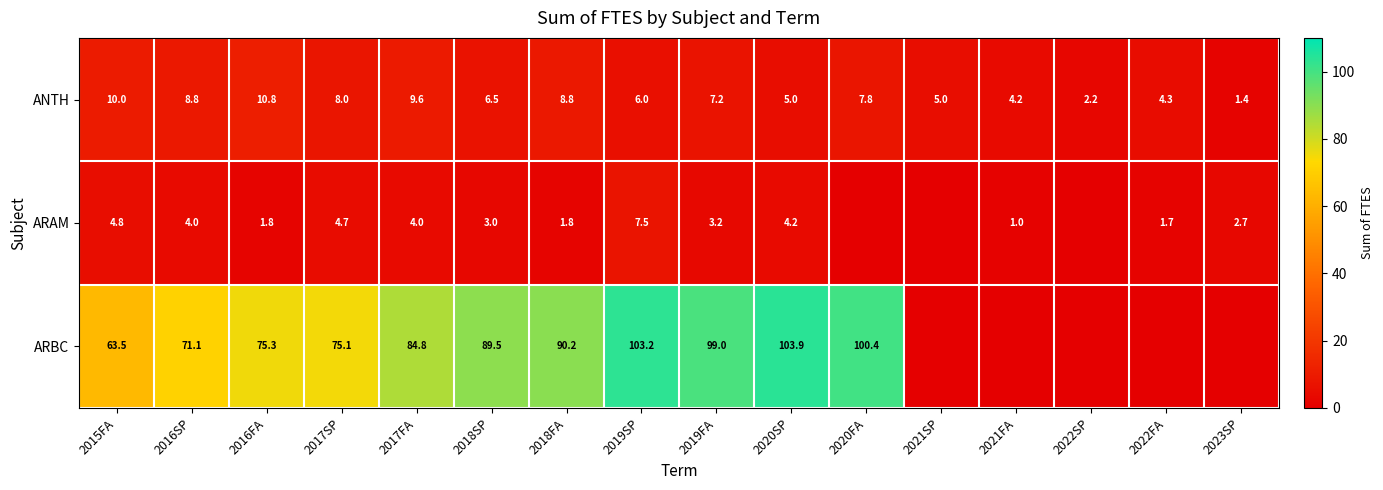

At which category does the chart reach its minimum across all series?

2020FA